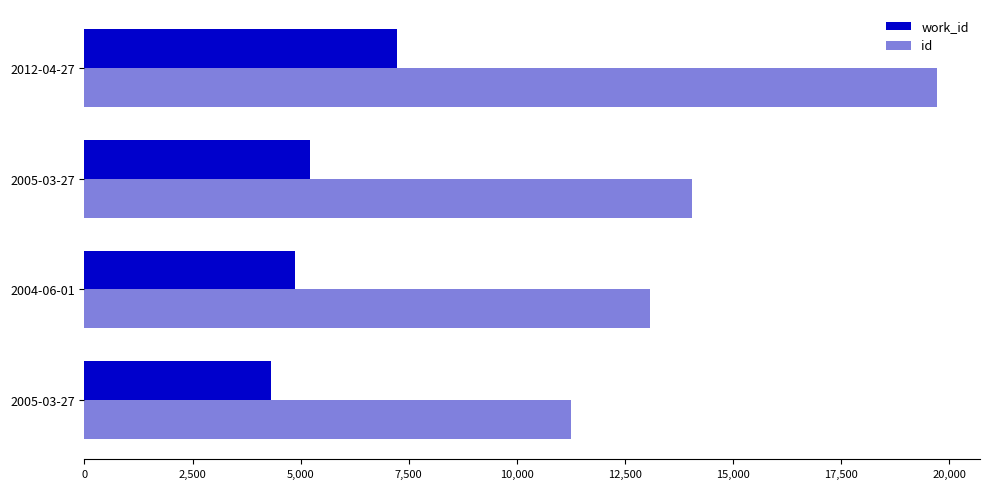

Count the number of categories in the chart.

4